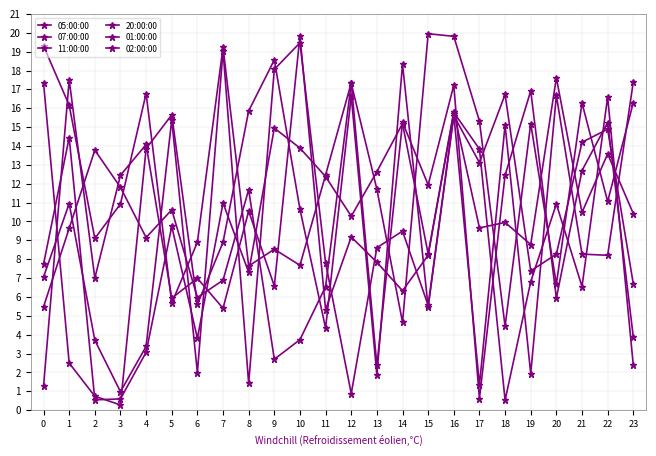

What is the difference between the second highest and minimum values in the 01:00:00 series?

17.0